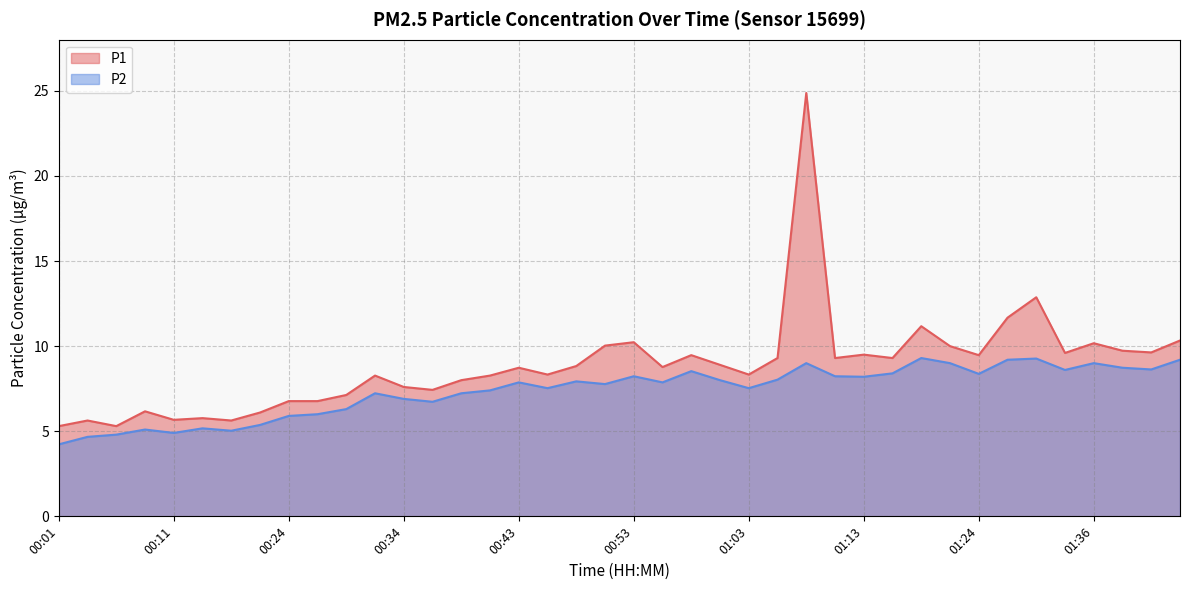

The P1 series shows 8.8 at 00:48. True or false?

True